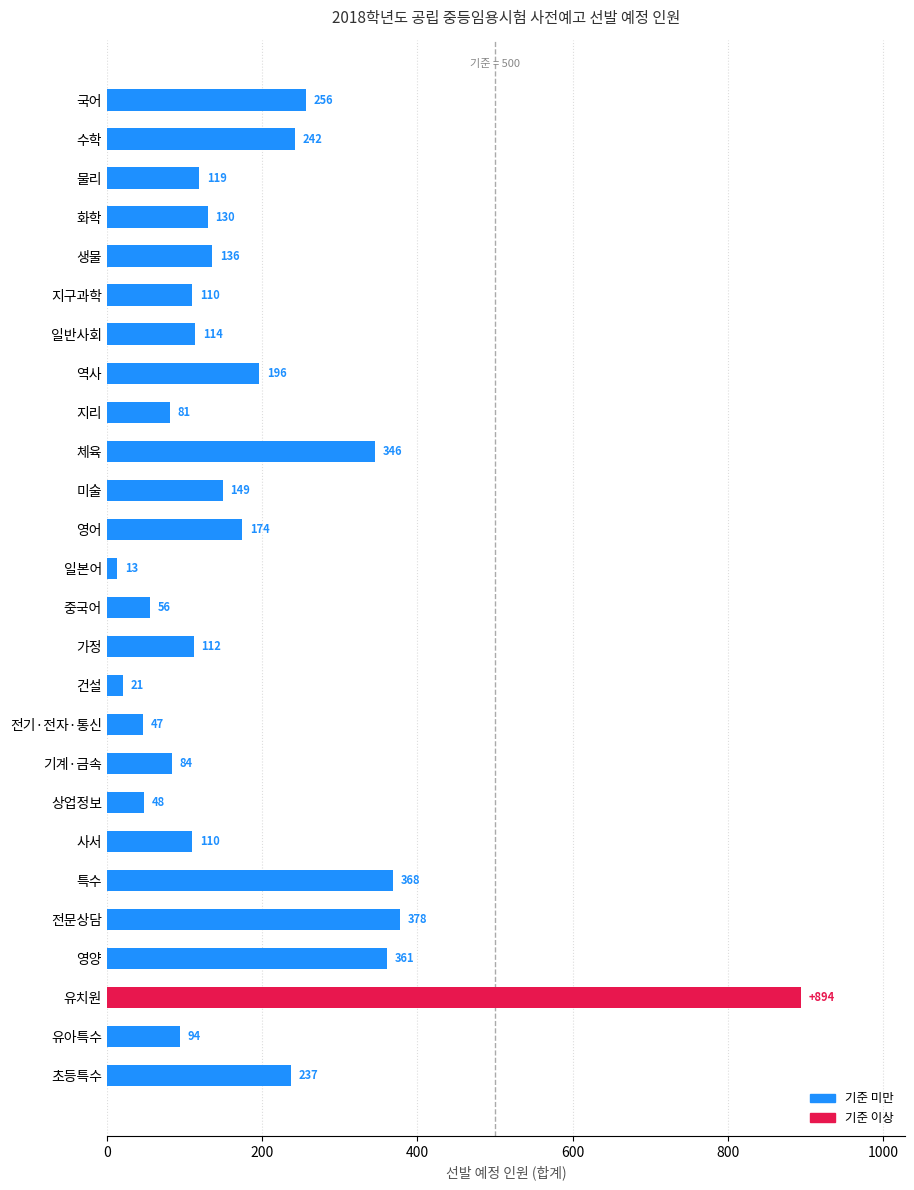

Is it true that the value at 수학 is 66?

False